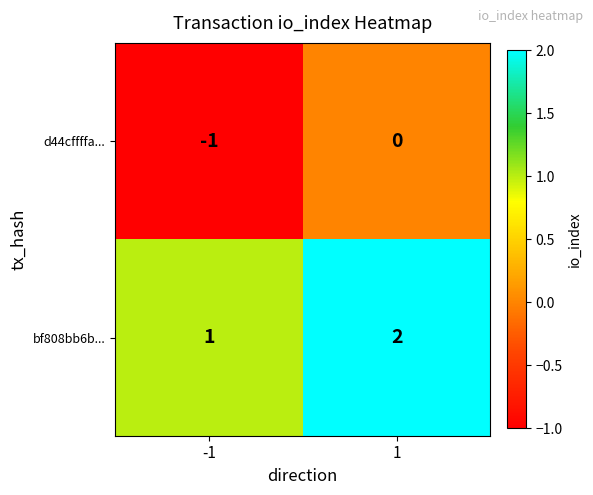

Is it true that d44cffffa... equals 0 at 1?

True